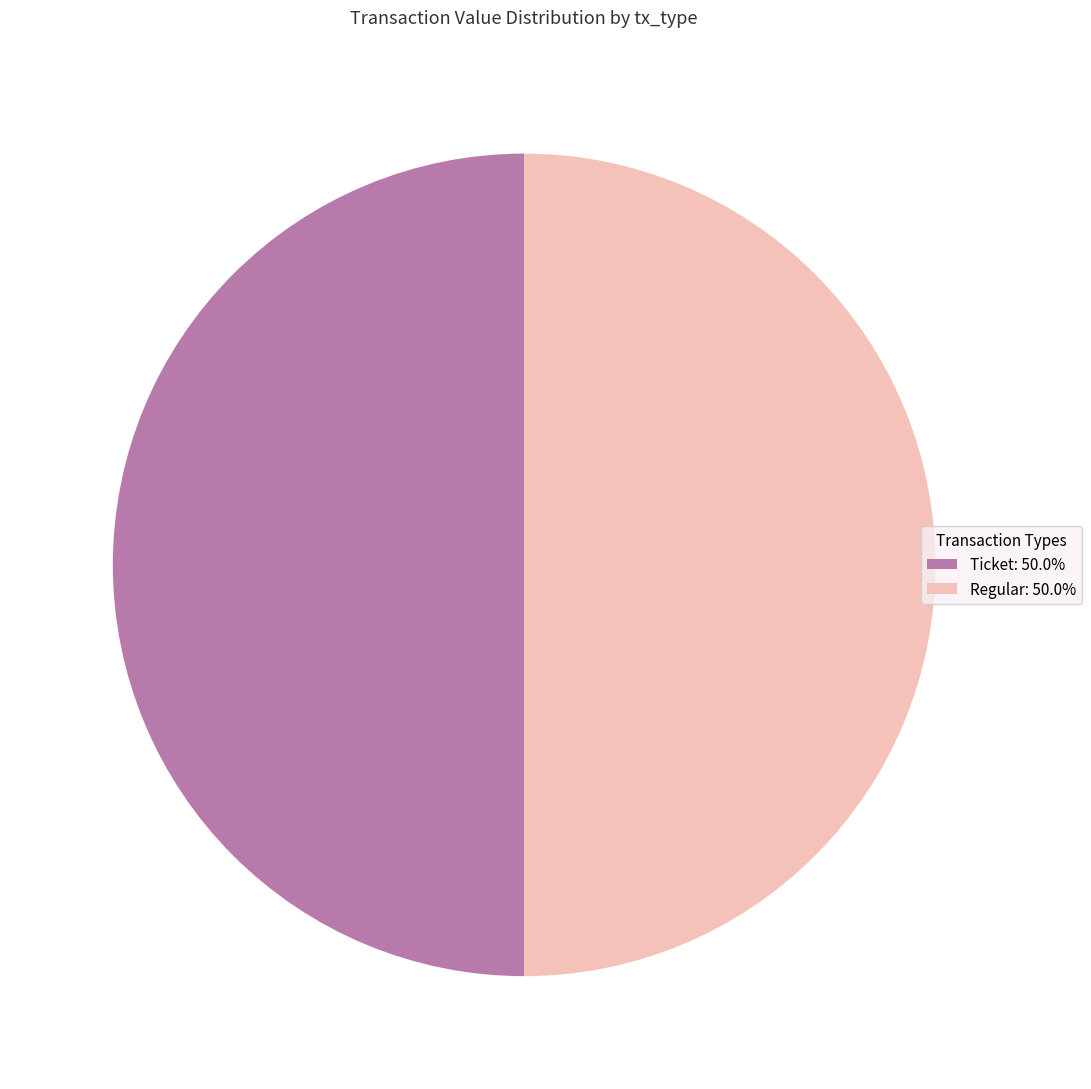

Approximately how many times larger is the value at Regular: 50.0% compared to Ticket: 50.0%?

1.0